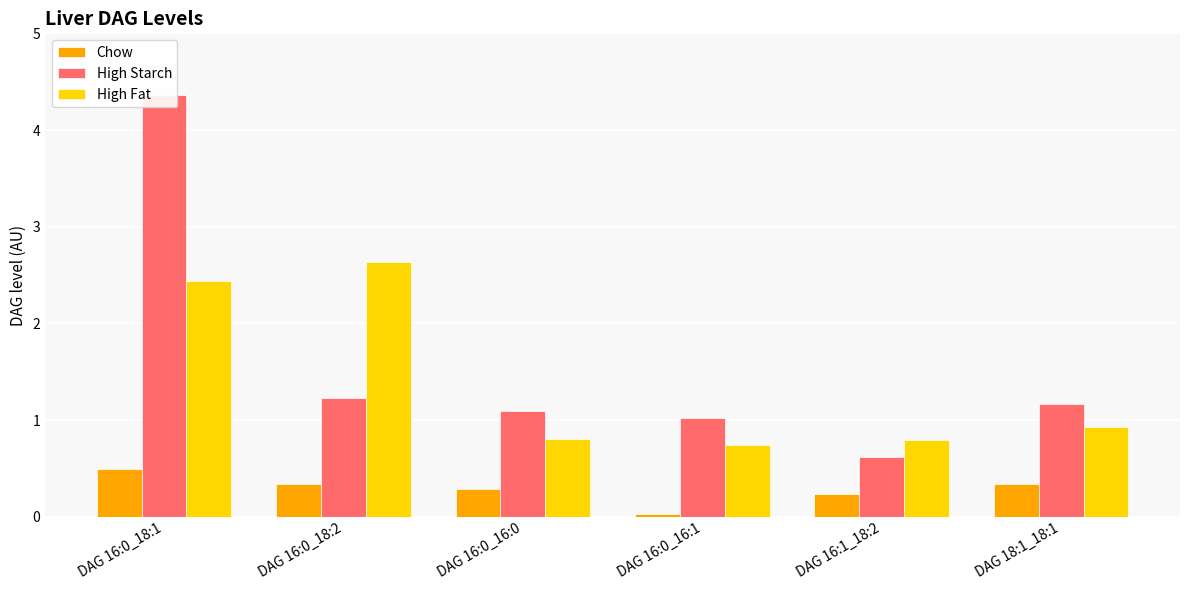

The High Starch series shows 0.6 at DAG 16:1_18:2. True or false?

True